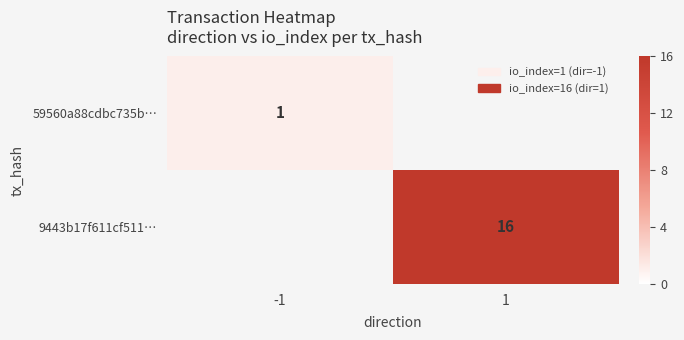

The 9443b17f611cf511… series shows 16 at 1. True or false?

True